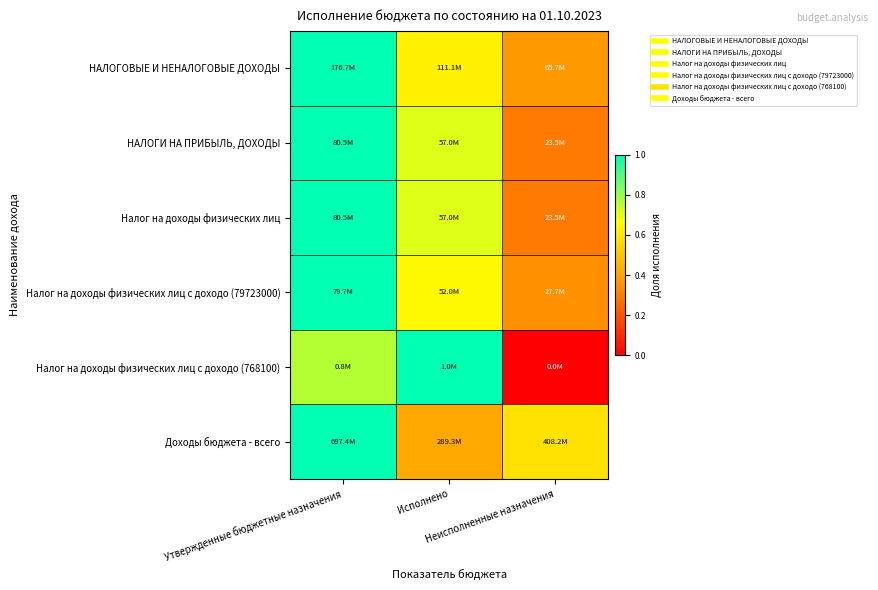

Reading left to right, list all the values displayed in this chart.

НАЛОГОВЫЕ И НЕНАЛОГОВЫЕ ДОХОДЫ: Утвержденные бюджетные назначения=1.0	Исполнено=0.6	Неисполненные назначения=0.4
НАЛОГИ НА ПРИБЫЛЬ, ДОХОДЫ: Утвержденные бюджетные назначения=1.0	Исполнено=0.7	Неисполненные назначения=0.3
Налог на доходы физических лиц: Утвержденные бюджетные назначения=1.0	Исполнено=0.7	Неисполненные назначения=0.3
Налог на доходы физических лиц с доходо (79723000): Утвержденные бюджетные назначения=1.0	Исполнено=0.7	Неисполненные назначения=0.3
Налог на доходы физических лиц с доходо (768100): Утвержденные бюджетные назначения=0.8	Исполнено=1.0	Неисполненные назначения=0.0
Доходы бюджета - всего: Утвержденные бюджетные назначения=1.0	Исполнено=0.4	Неисполненные назначения=0.6